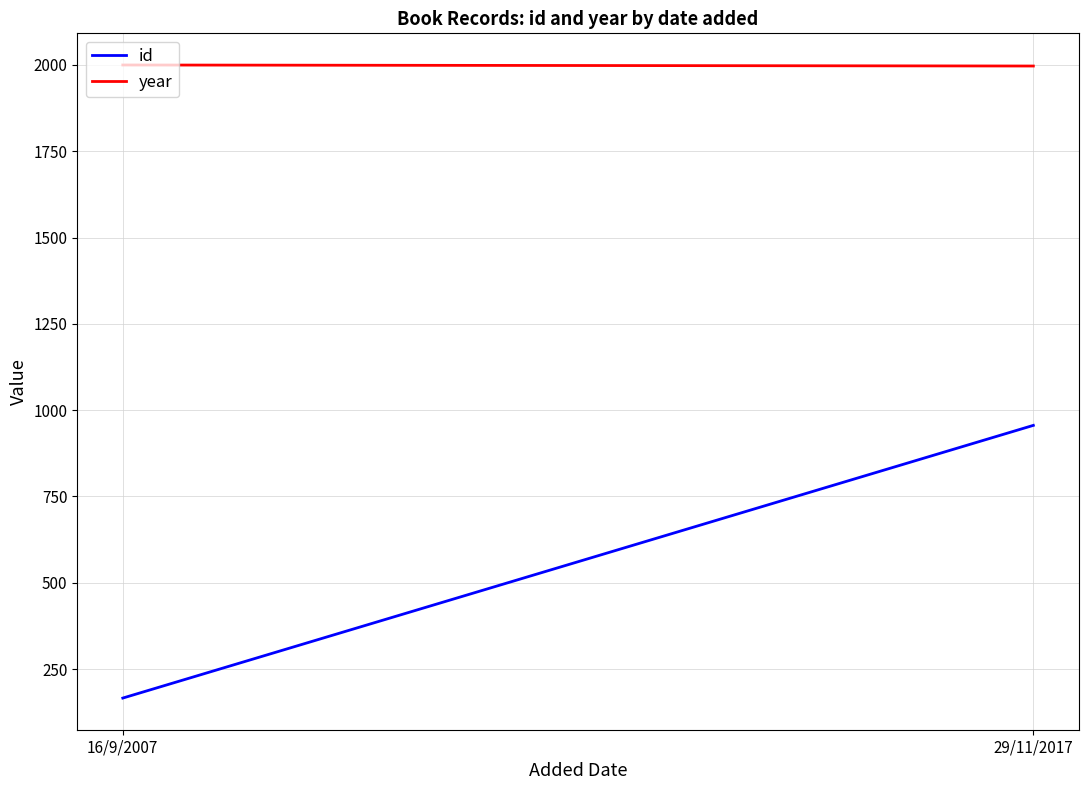

Which category has the lowest value in the id series?

16/9/2007